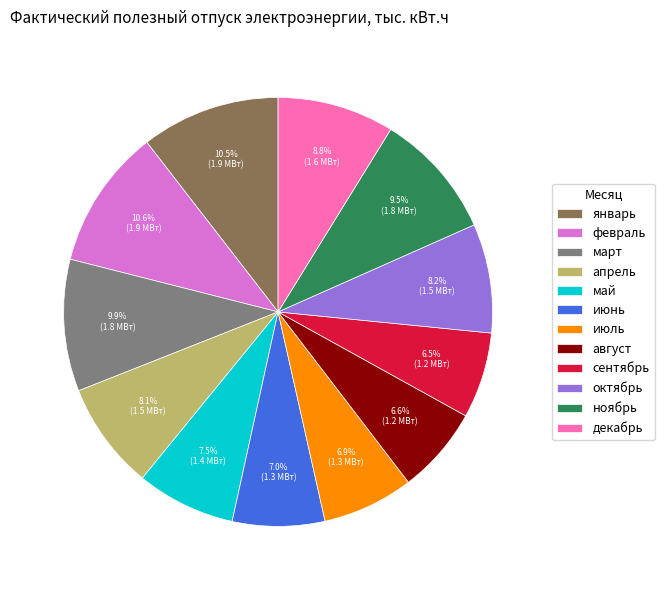

How many slices are in this pie chart?

12